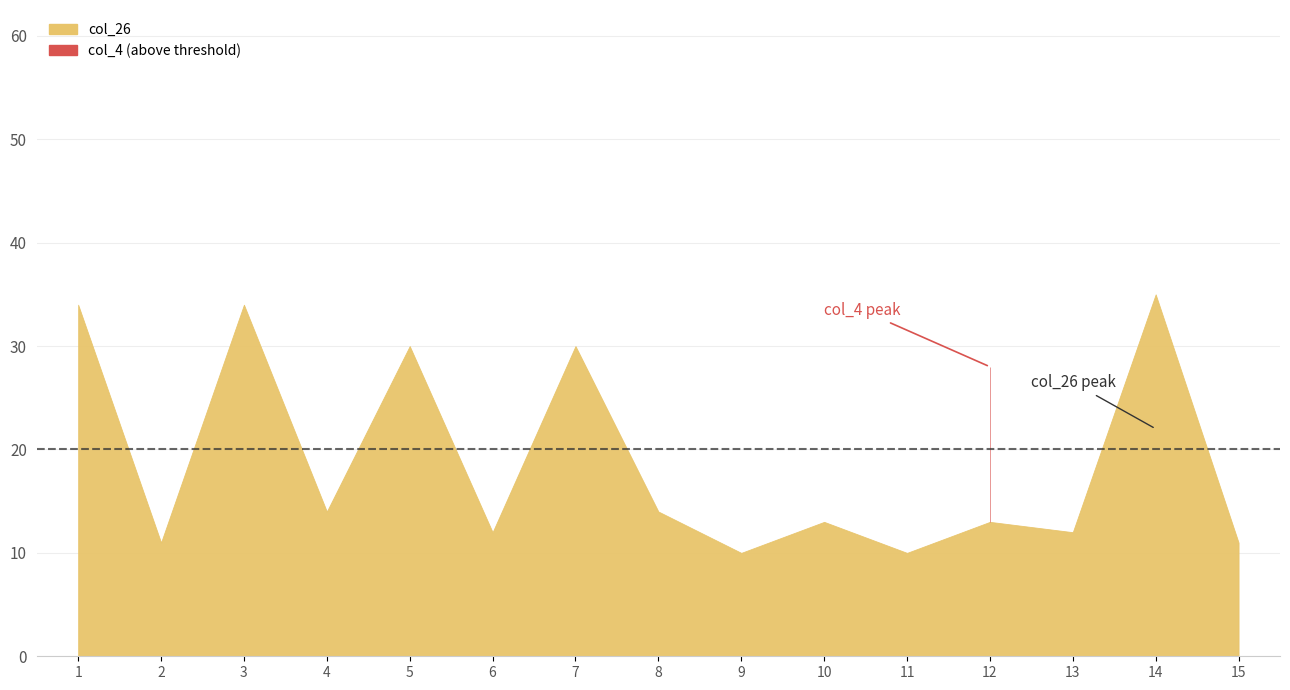

Between which two adjacent categories do col_26 and col_4 first intersect?

11 and 12